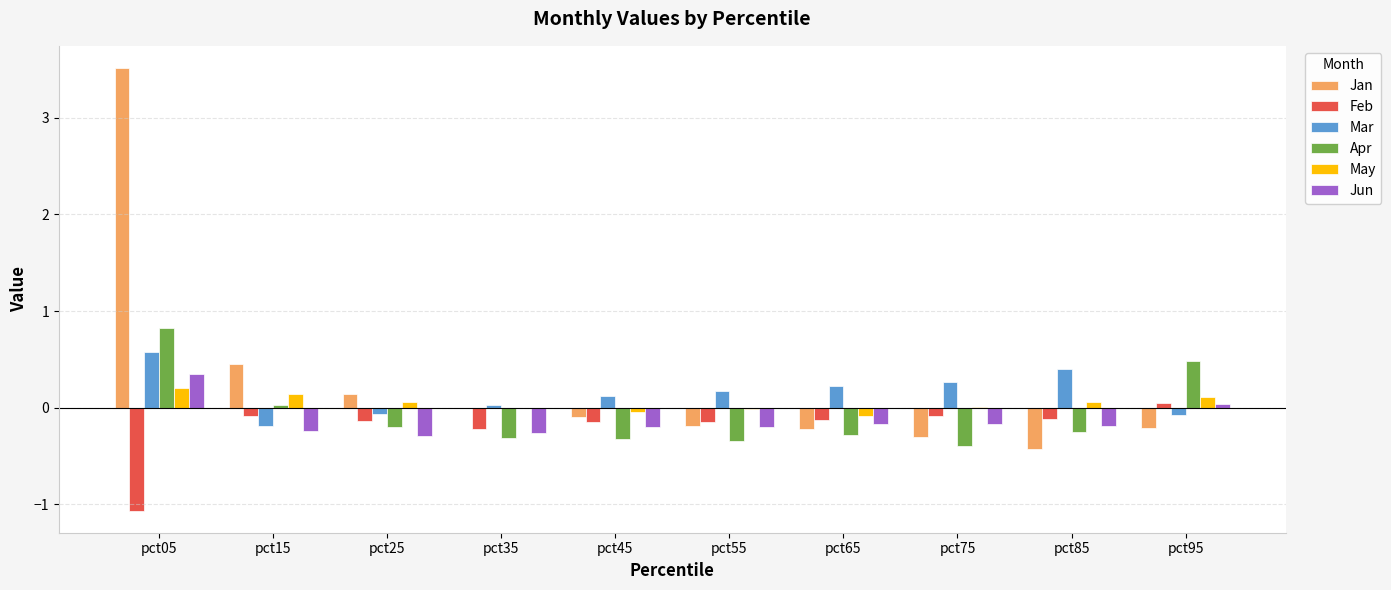

Which series has the largest range (max minus min)?

Jan